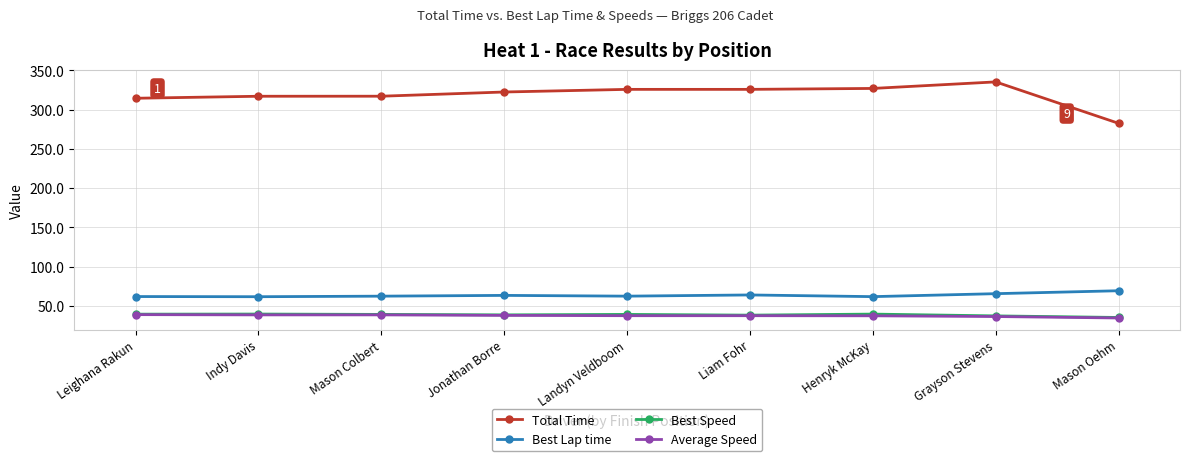

What is the difference between the Best Speed values at Mason Oehm and Indy Davis?

4.3